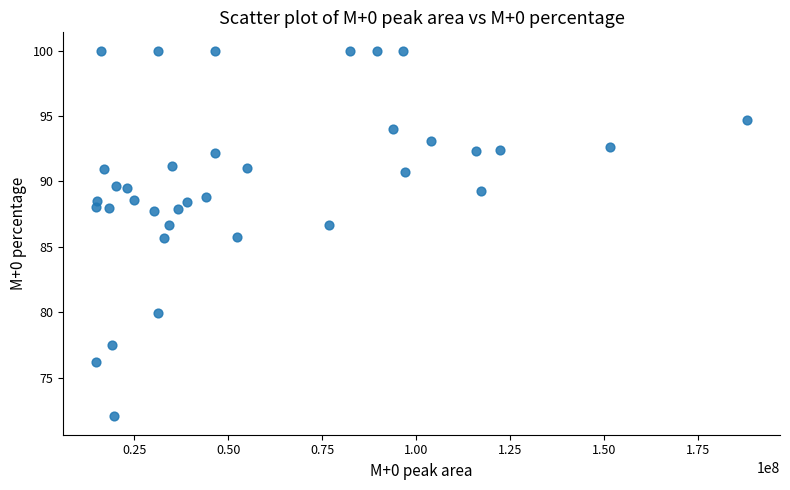

What is the range of X values (max minus min)?

173505399.4